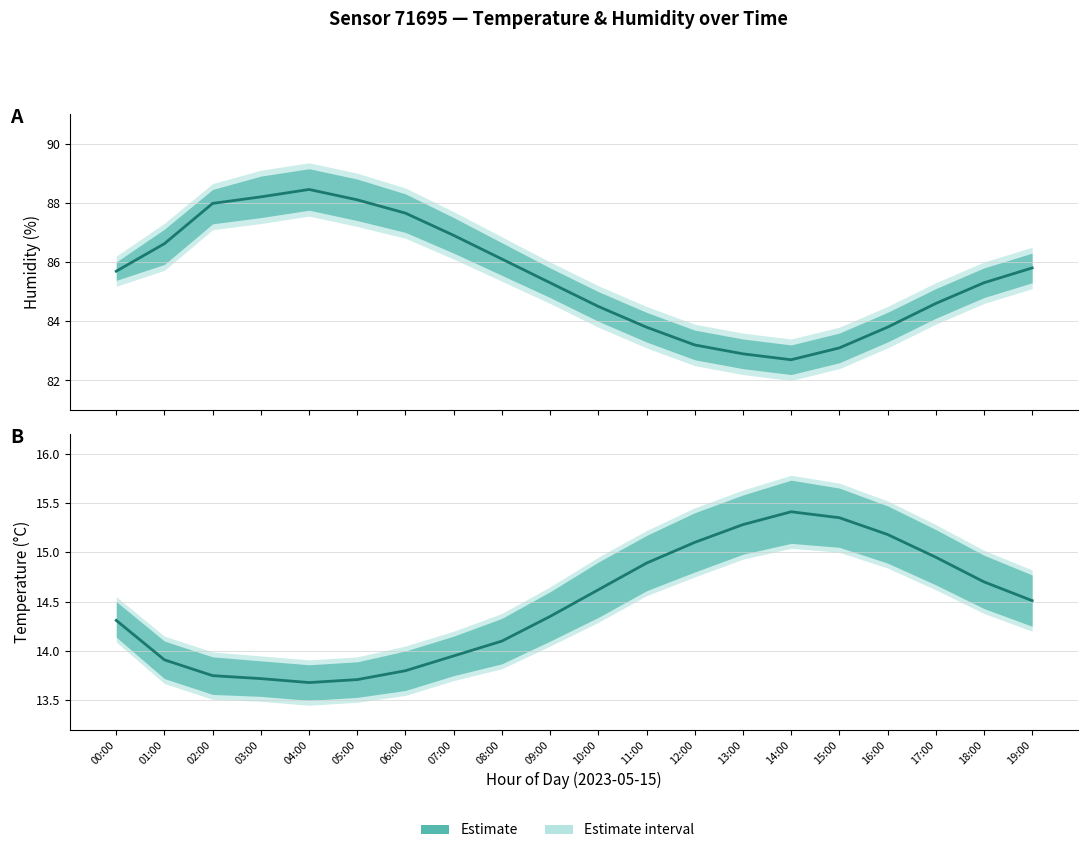

What is the label of the 1st point from the right?

19:00